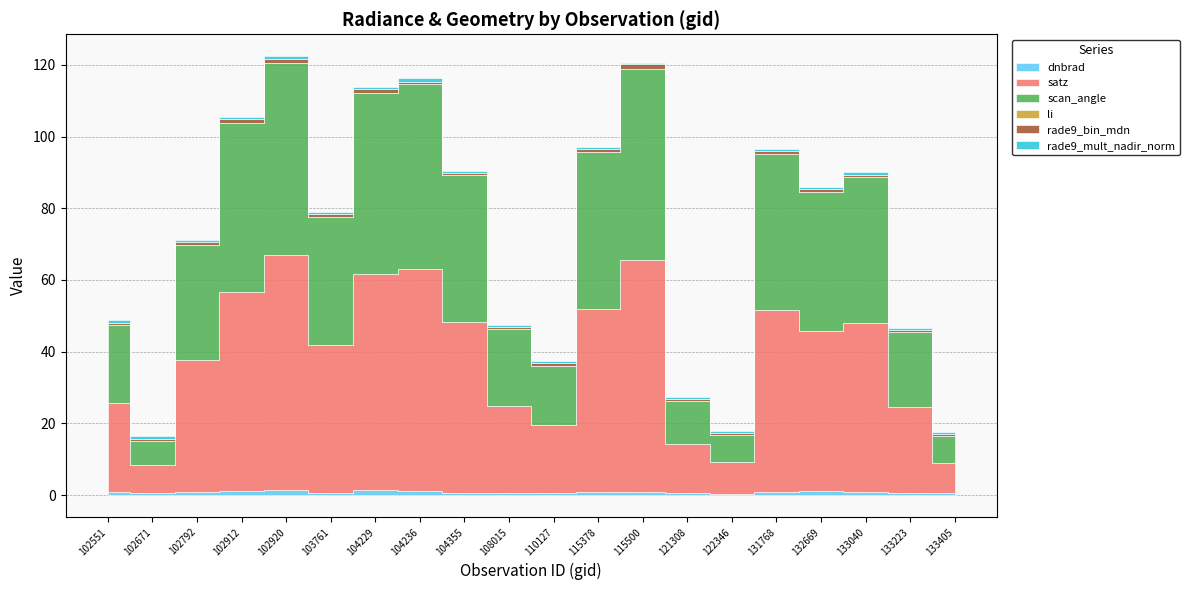

What is the value of the satz point at the 16th from the left?

50.9